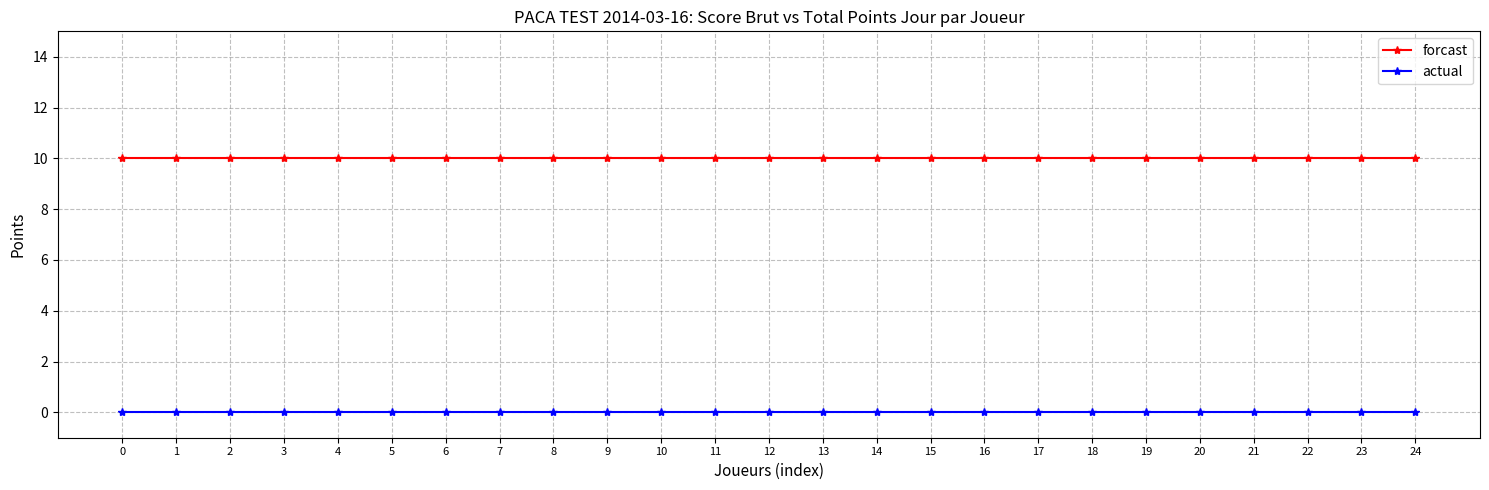

True or false: forcast and actual intersect in this chart.

False